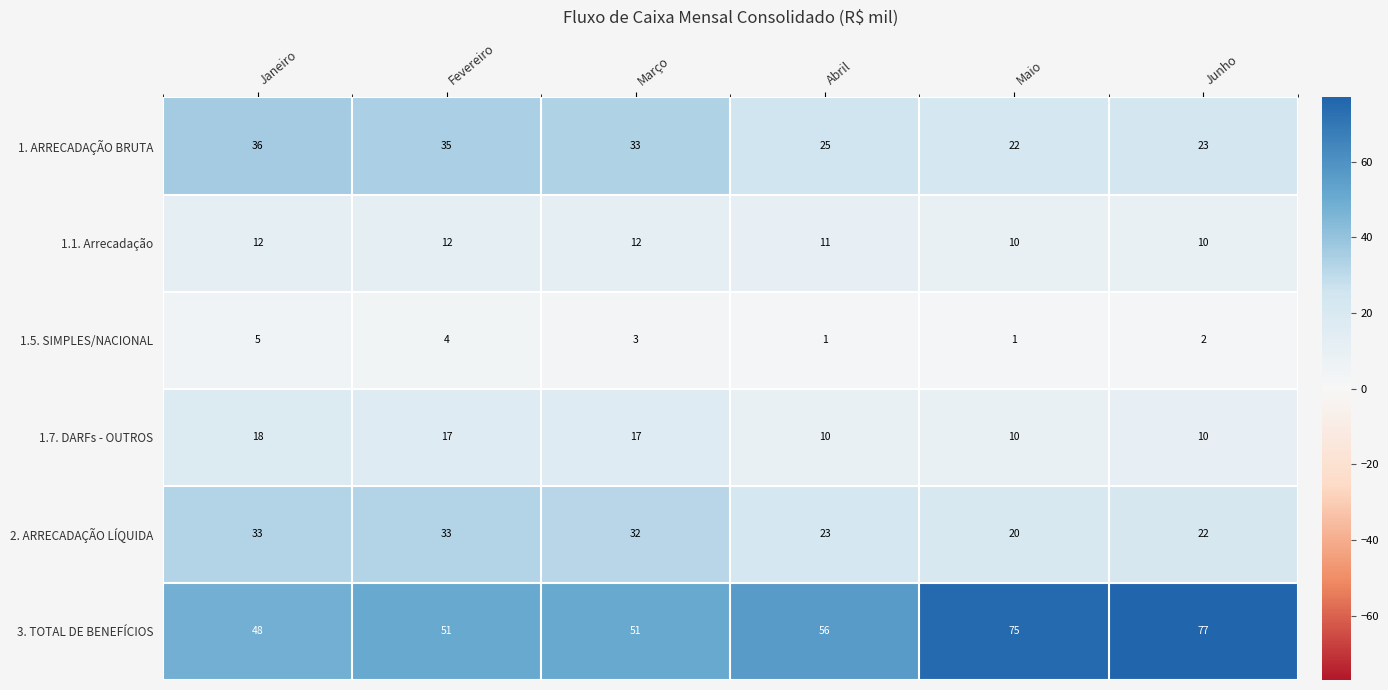

What is the sum of all 1. ARRECADAÇÃO BRUTA values?

174